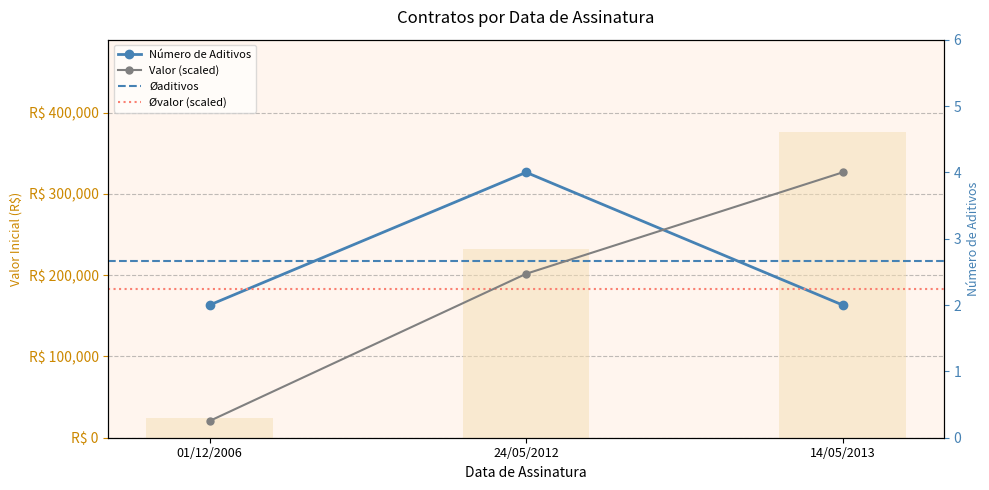

What is the maximum value shown in the chart?

4